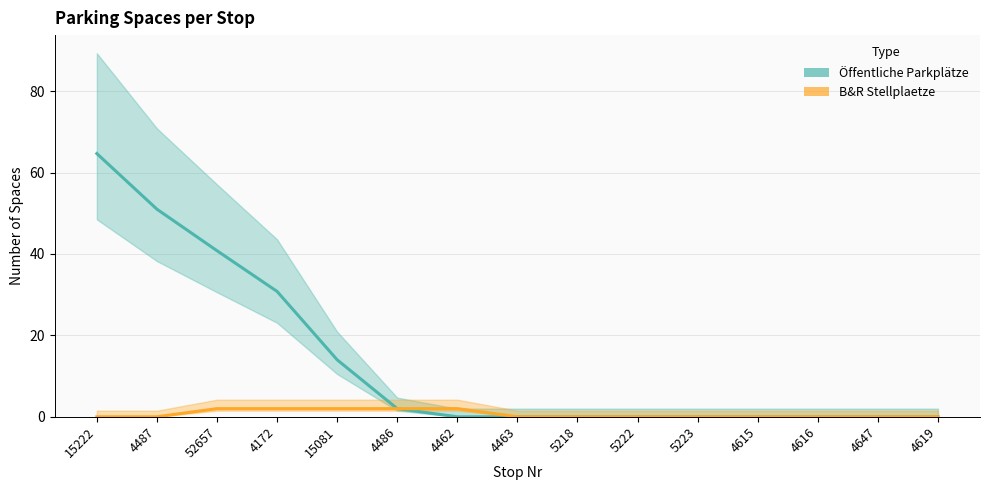

Which series has the largest range (max minus min)?

Öffentliche Parkplätze